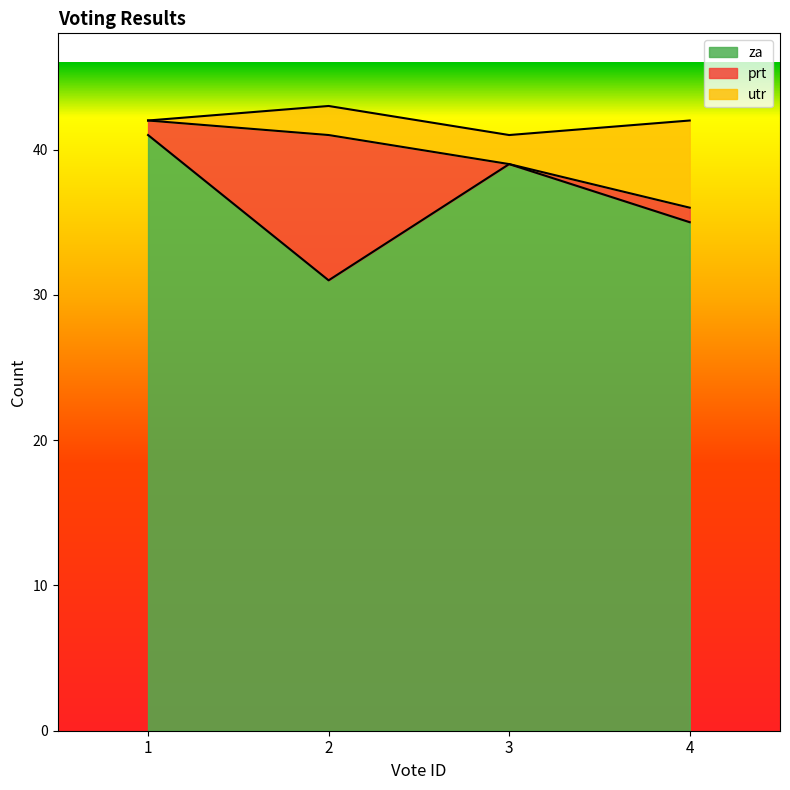

Which has a higher value, 1 or 4?

1